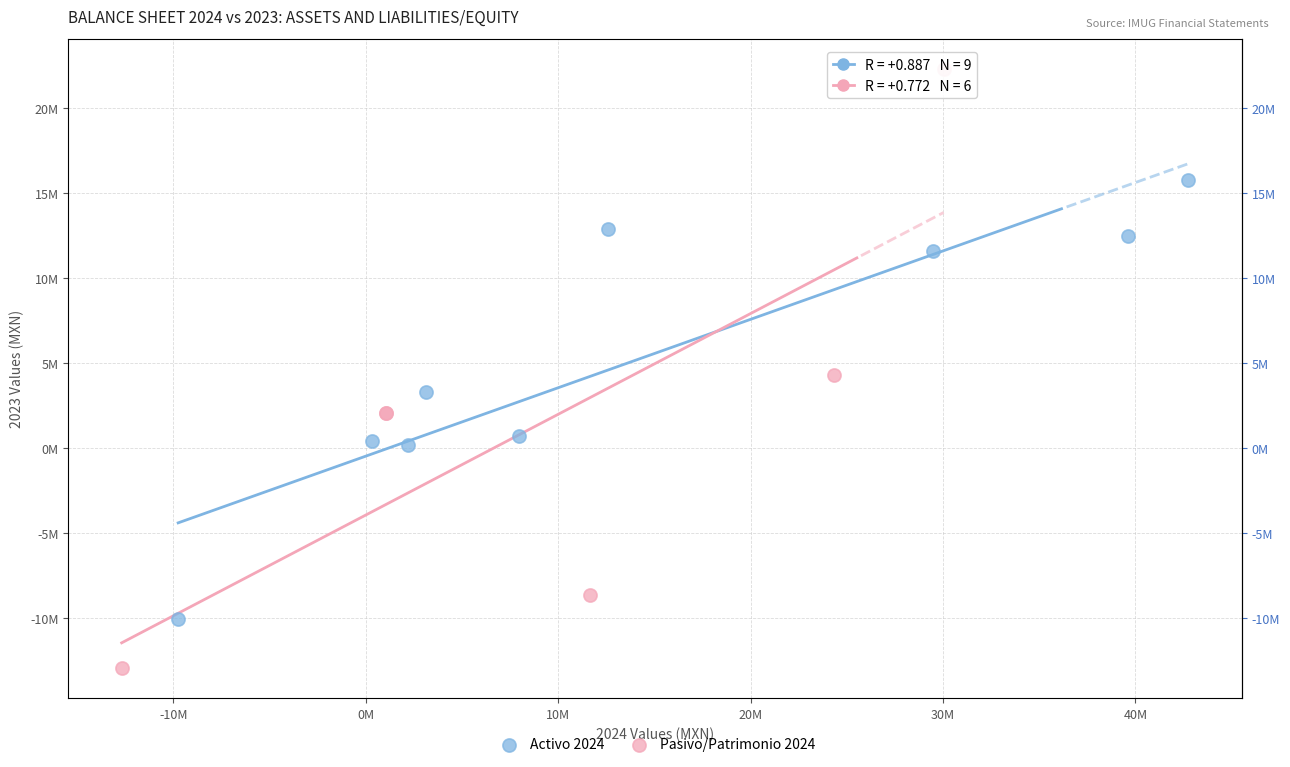

Which series contains the lowest Y value?

Pasivo/Patrimonio 2024